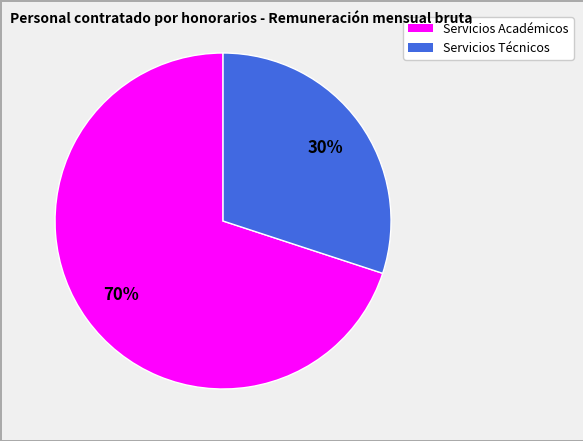

To the nearest percent, what is the difference between the largest and smallest slice percentages?

40%